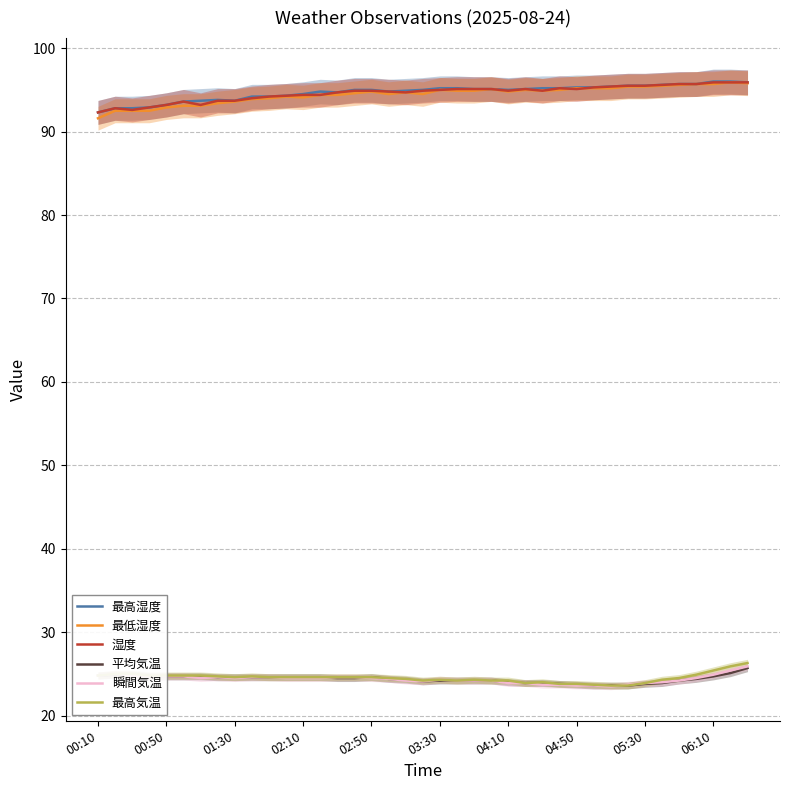

Which series has the largest total across all categories?

最高湿度